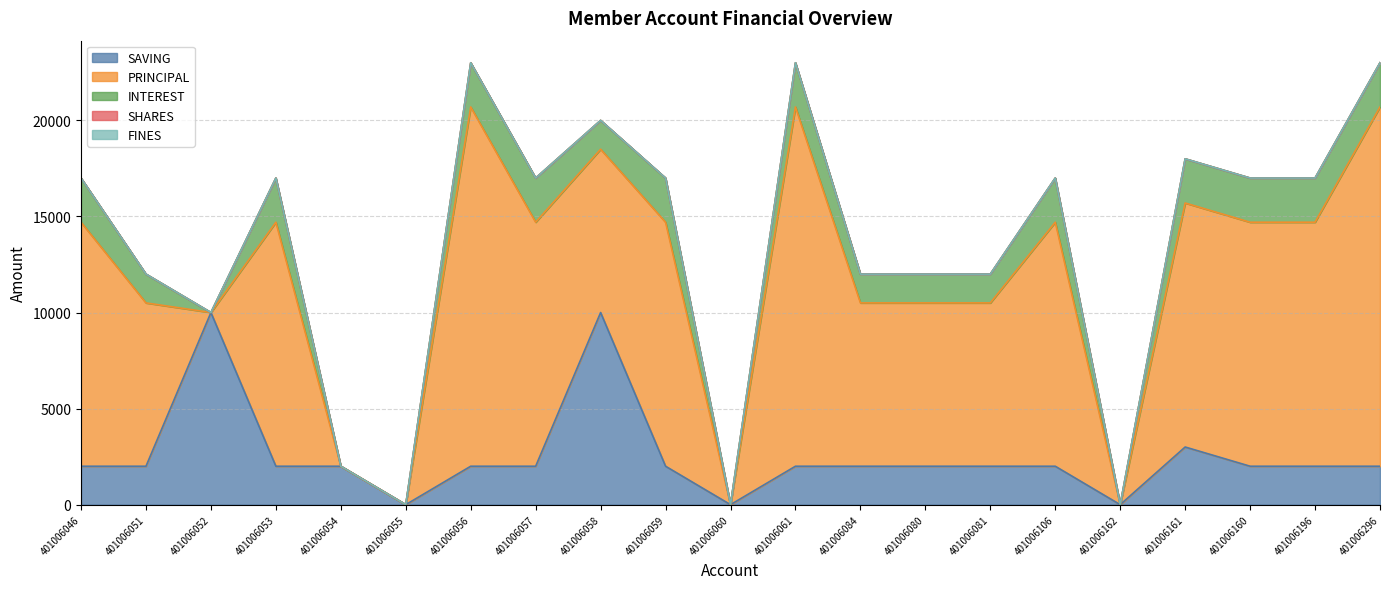

The PRINCIPAL series shows 33644 at 401006056. True or false?

False